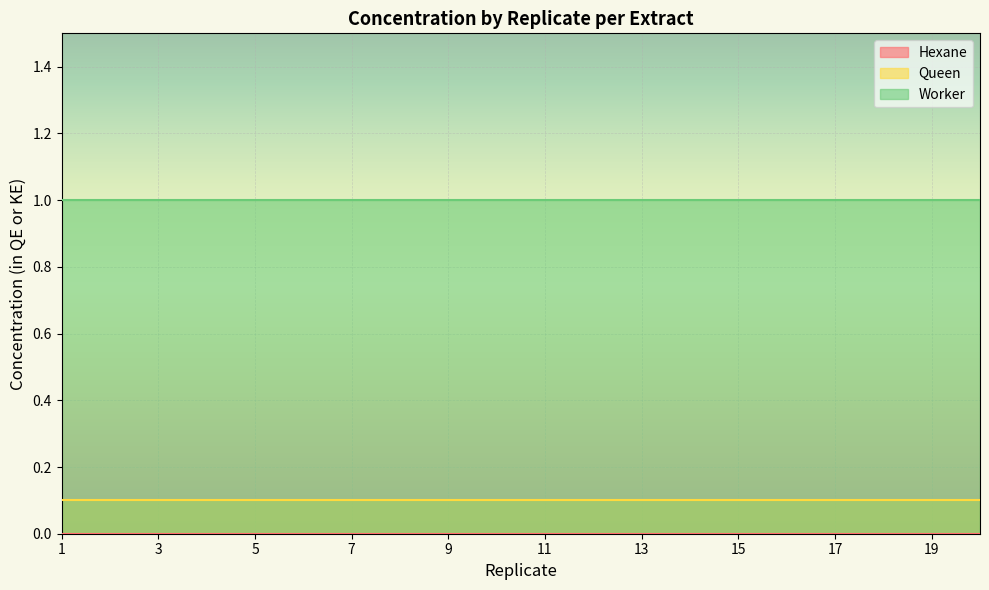

What is the average value of the Queen series?

0.1